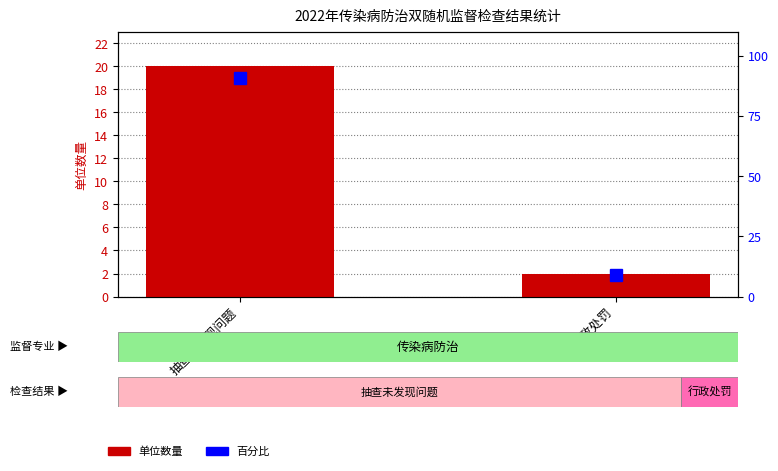

What is the average value of the 单位数量 series?

11.0